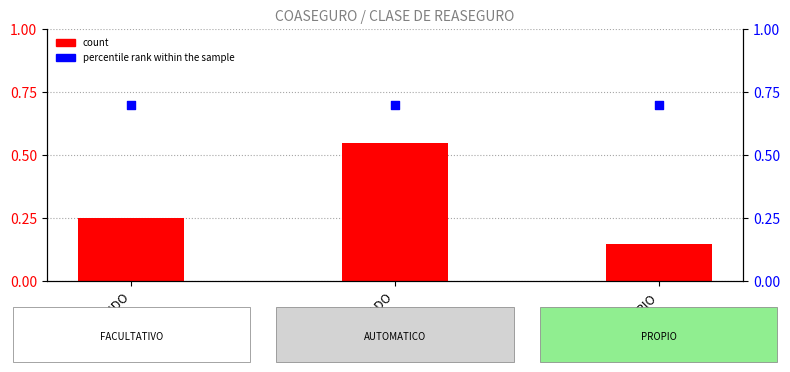

Which series has the largest total across all categories?

percentile rank within the sample